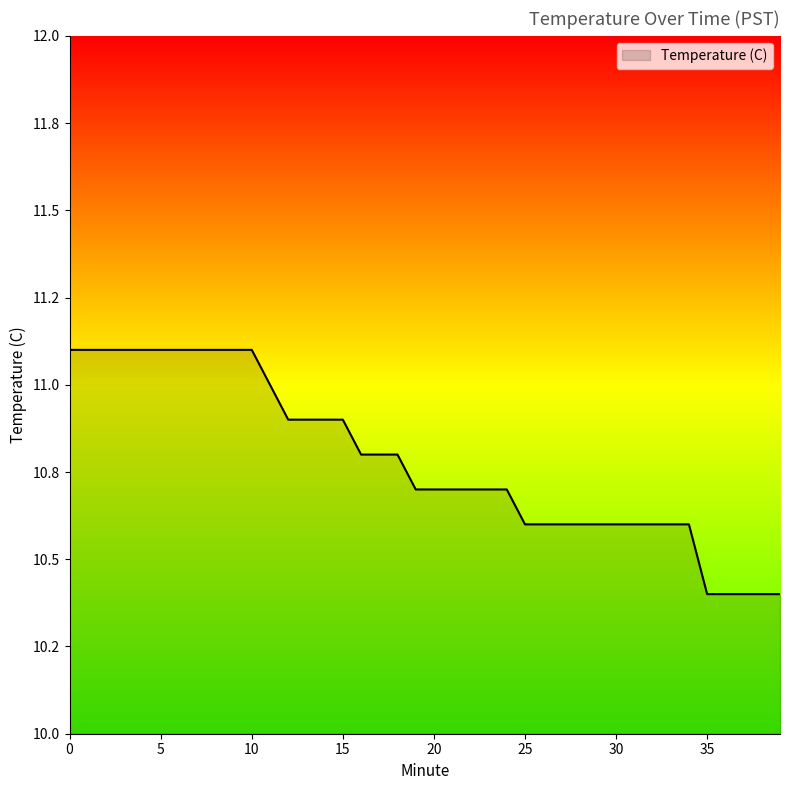

Does the chart display data point markers on the line(s)?

No